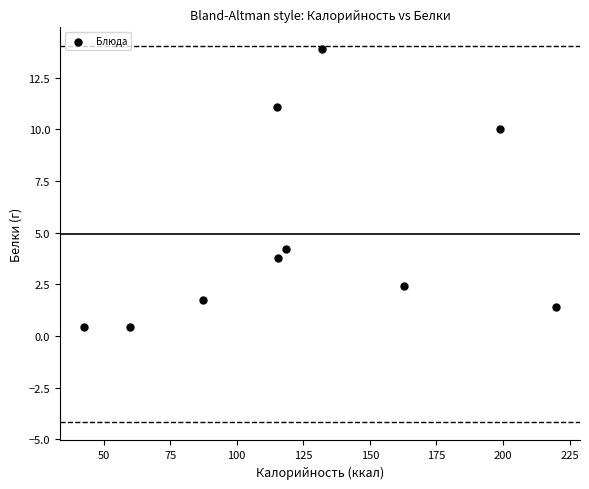

What is the range of X values (max minus min)?

177.5